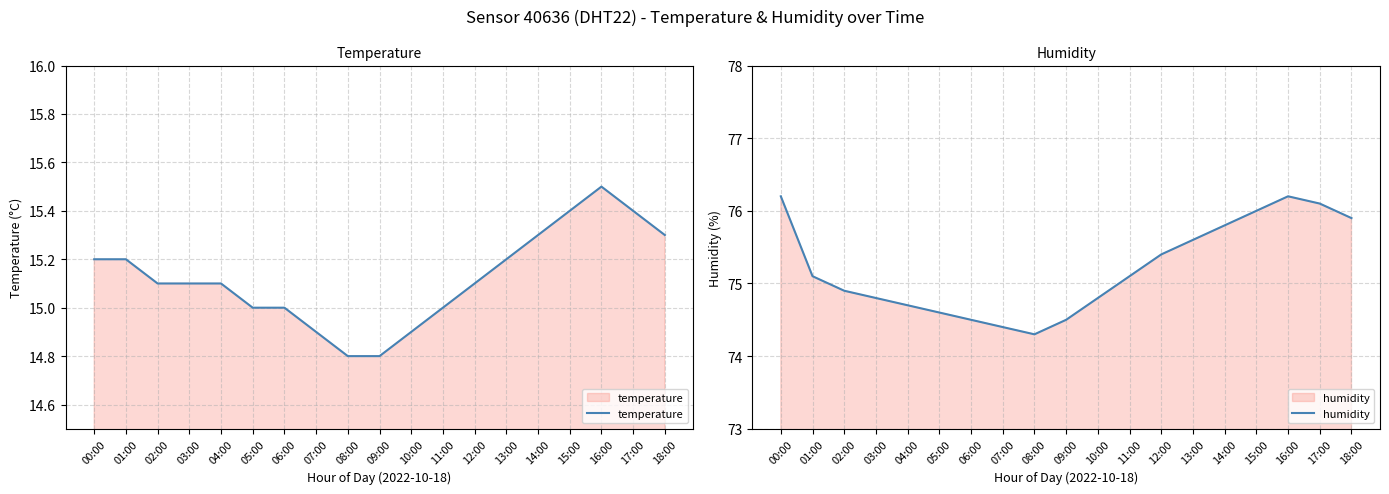

Reading left to right, list all the values displayed in this chart.

temperature: 00:00=15.2	01:00=15.2	02:00=15.1	03:00=15.1	04:00=15.1	05:00=15.0	06:00=15.0	07:00=14.9	08:00=14.8	09:00=14.8	10:00=14.9	11:00=15.0	12:00=15.1	13:00=15.2	14:00=15.3	15:00=15.4	16:00=15.5	17:00=15.4	18:00=15.3
humidity: 00:00=76.2	01:00=75.1	02:00=74.9	03:00=74.8	04:00=74.7	05:00=74.6	06:00=74.5	07:00=74.4	08:00=74.3	09:00=74.5	10:00=74.8	11:00=75.1	12:00=75.4	13:00=75.6	14:00=75.8	15:00=76.0	16:00=76.2	17:00=76.1	18:00=75.9